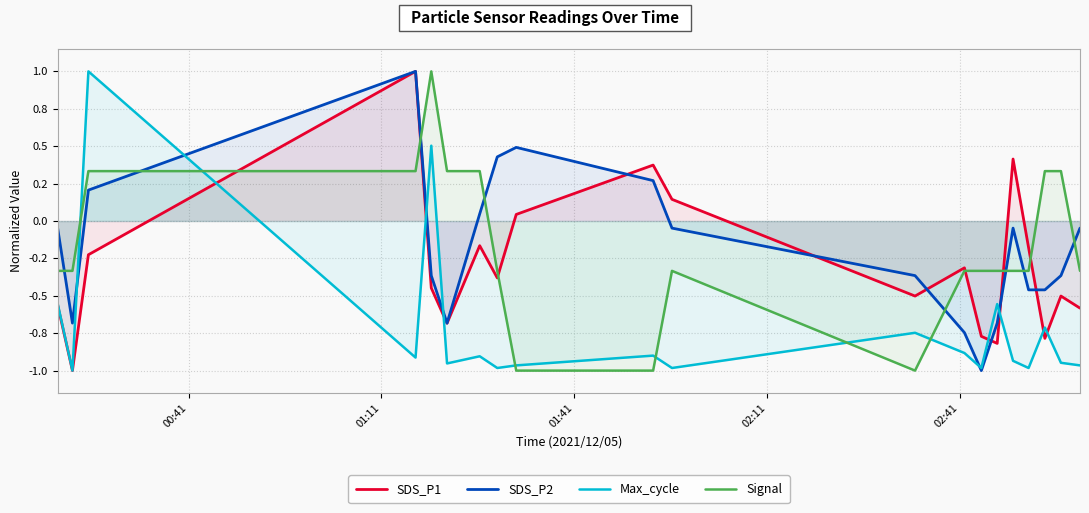

Count the Signal values in the range 0 to 1.

7